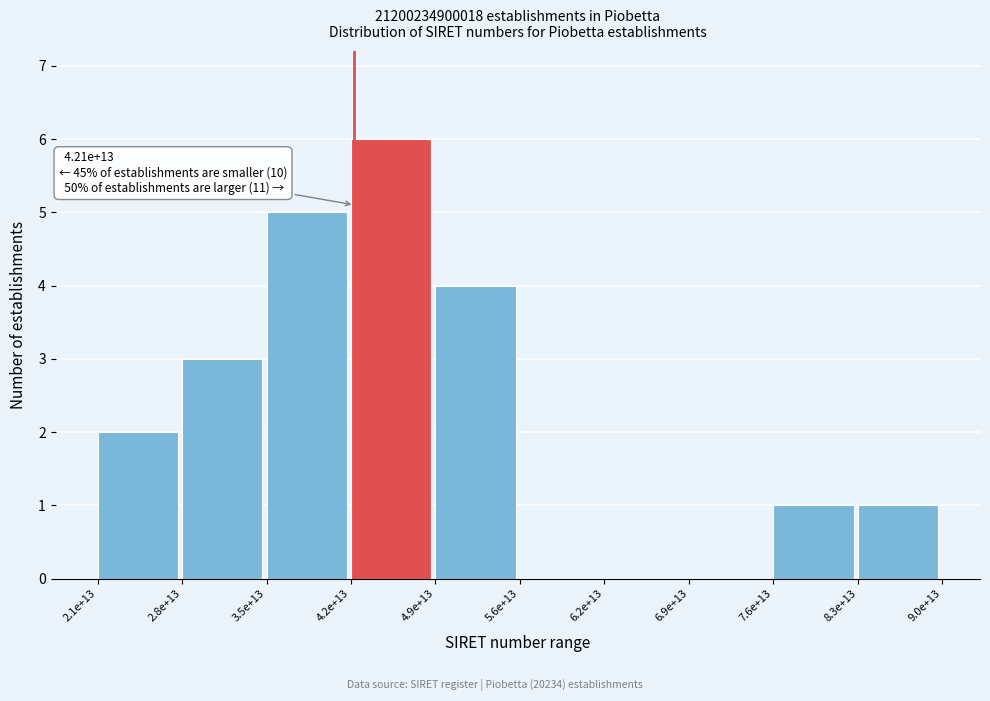

Reading right to left, list all the values displayed in this chart.

8.3e+13=1	7.6e+13=1	6.9e+13=0	6.2e+13=0	5.6e+13=0	4.9e+13=4	4.2e+13=6	3.5e+13=5	2.8e+13=3	2.1e+13=2